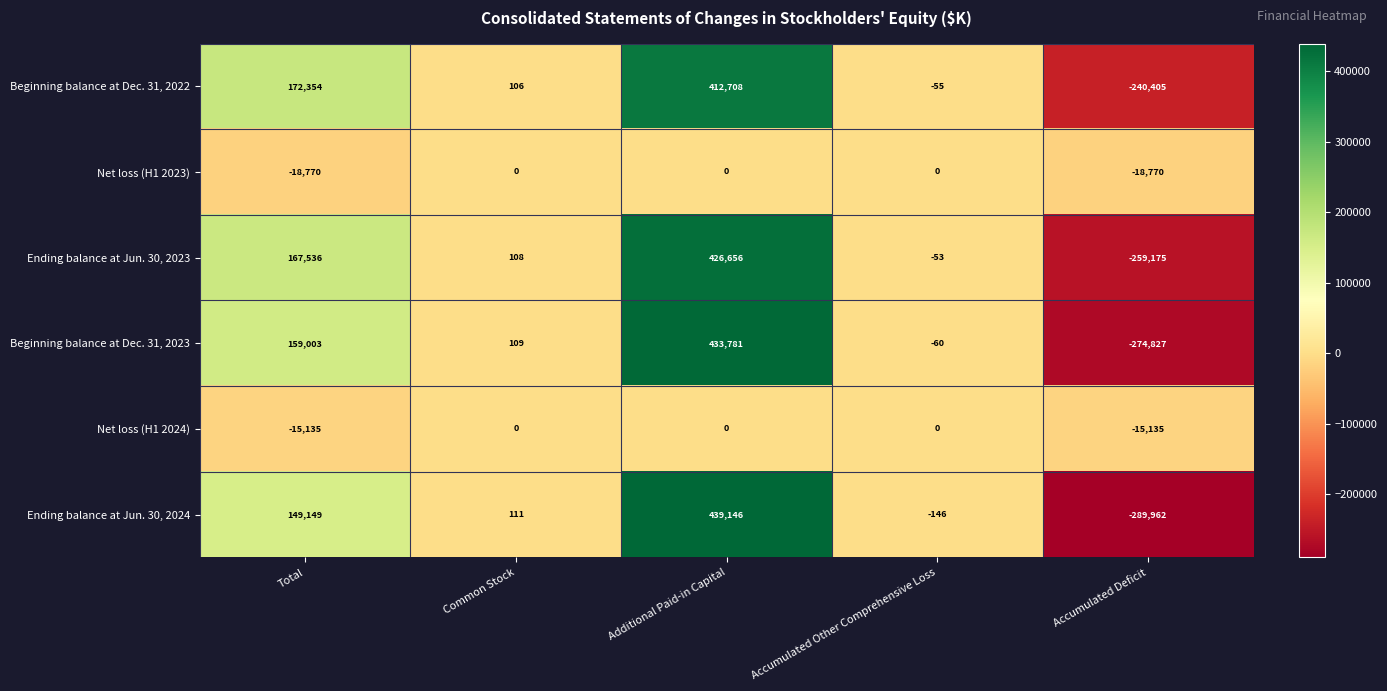

Reading left to right, extract all data points from this chart.

Beginning balance at Dec. 31, 2022: 172354	106	412708	-55	-240405
Net loss (H1 2023): -18770	0	0	0	-18770
Ending balance at Jun. 30, 2023: 167536	108	426656	-53	-259175
Beginning balance at Dec. 31, 2023: 159003	109	433781	-60	-274827
Net loss (H1 2024): -15135	0	0	0	-15135
Ending balance at Jun. 30, 2024: 149149	111	439146	-146	-289962